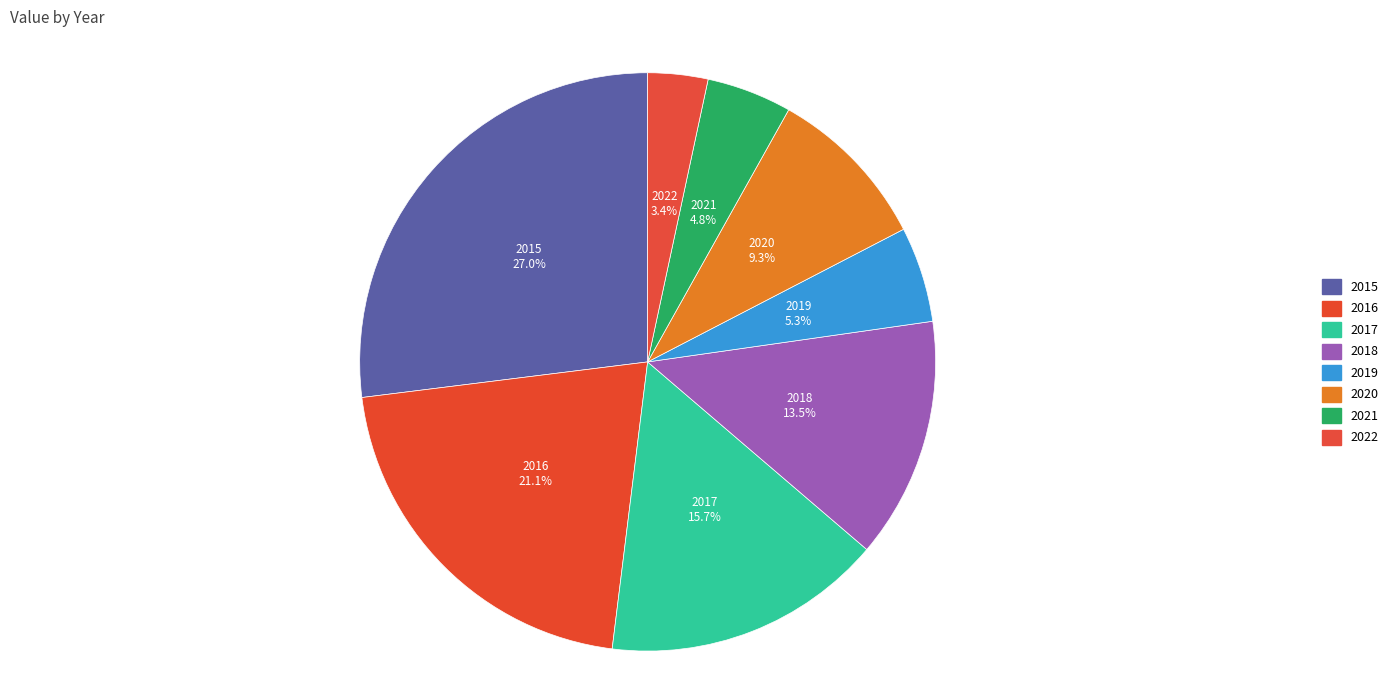

Does any single category account for the majority?

No